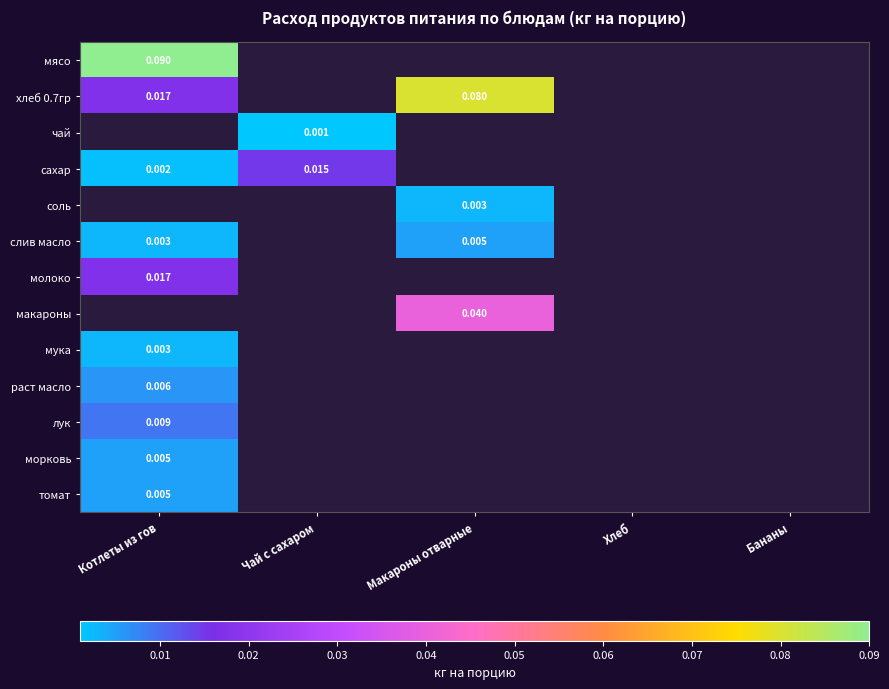

At how many categories does at least one series exceed 0?

3